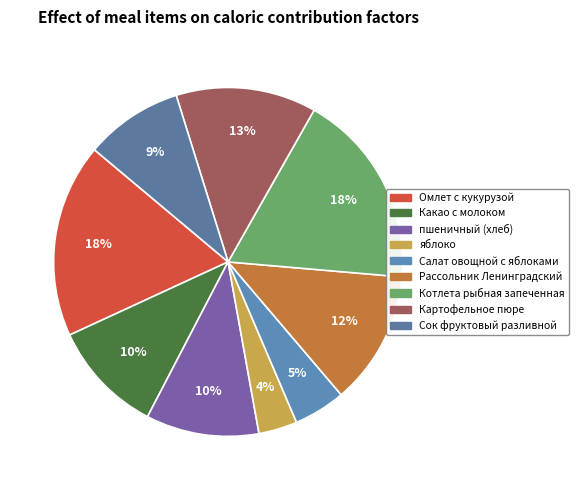

To the nearest percent, what is the combined percentage of Какао с молоком and пшеничный (хлеб)?

21%